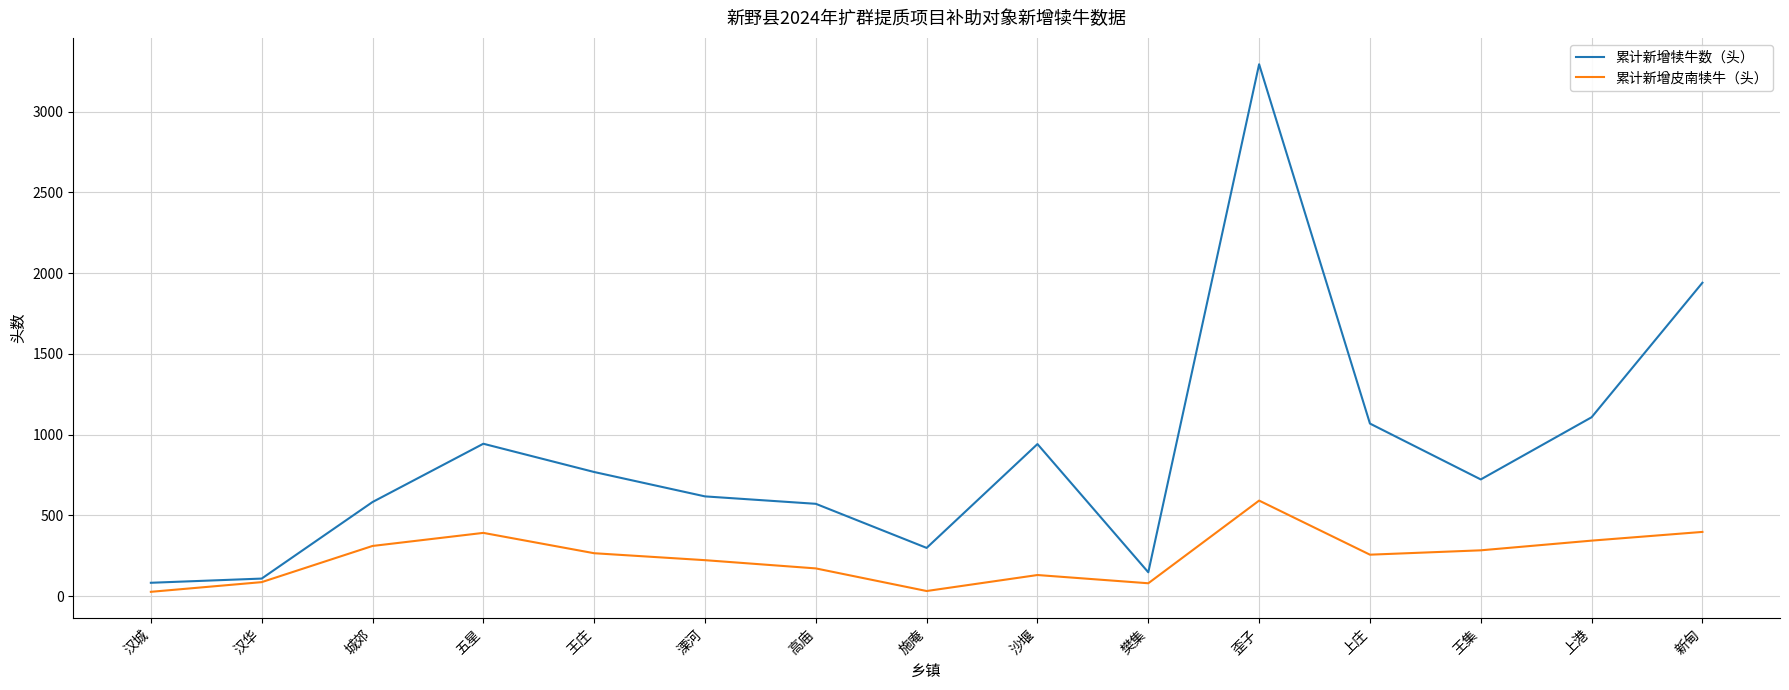

List the series in order of their overall mean, lowest first.

累计新增皮南犊牛（头）, 累计新增犊牛数（头）